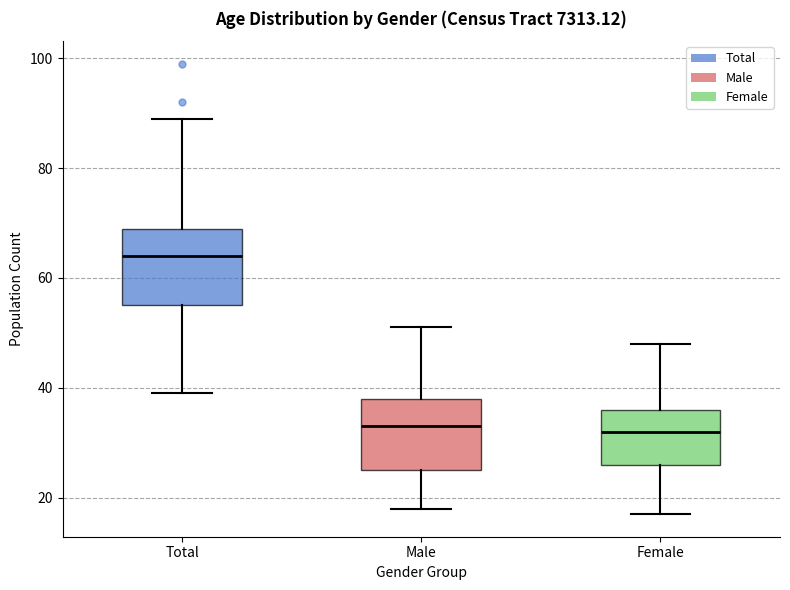

Reading left to right, transcribe this box plot: for each box, give where its median line is, the range the box spans, and where its two whiskers end, as read against the y-axis. The values are not printed on the chart, so give them approximately, as read against the axis.

Total: median 64, box 56 to 70, whiskers 40 to 90
Male: median 34, box 26 to 38, whiskers 18 to 52
Female: median 32, box 26 to 36, whiskers 18 to 48